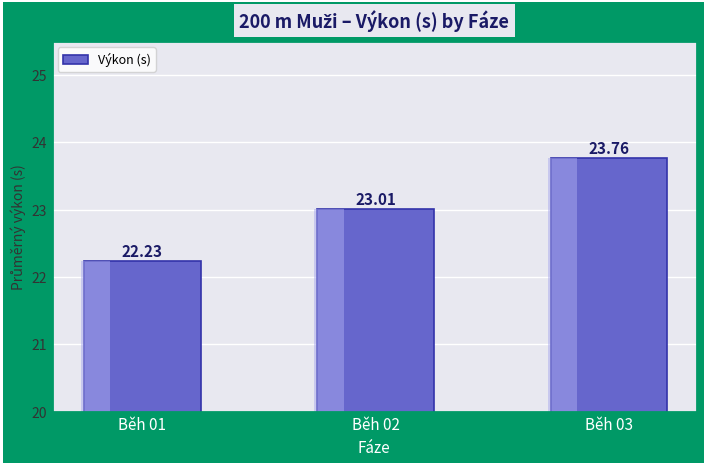

Is it true that the value at Běh 02 is 31.5?

False